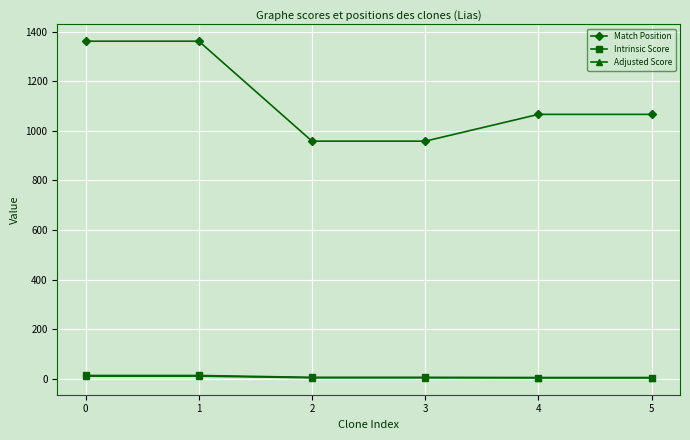

What is the average value of the Adjusted Score series?

6.0